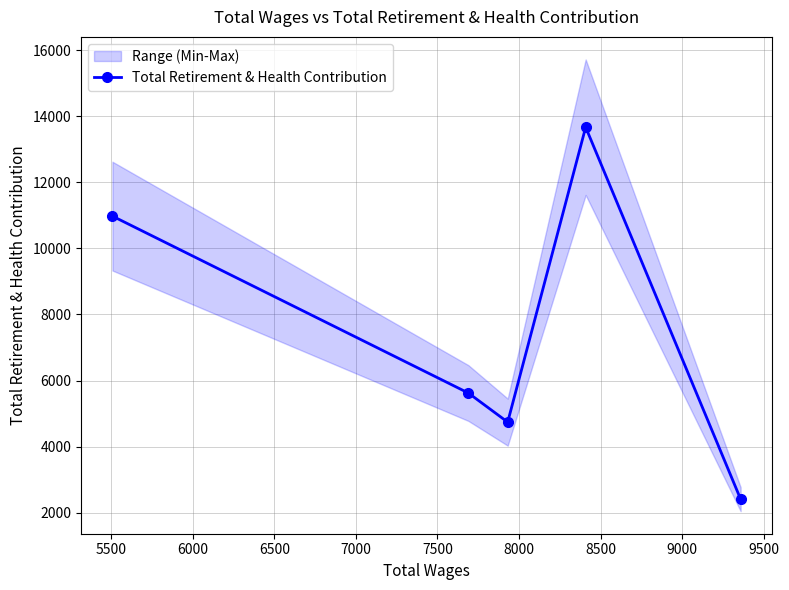

How many lines are shown in the chart?

1